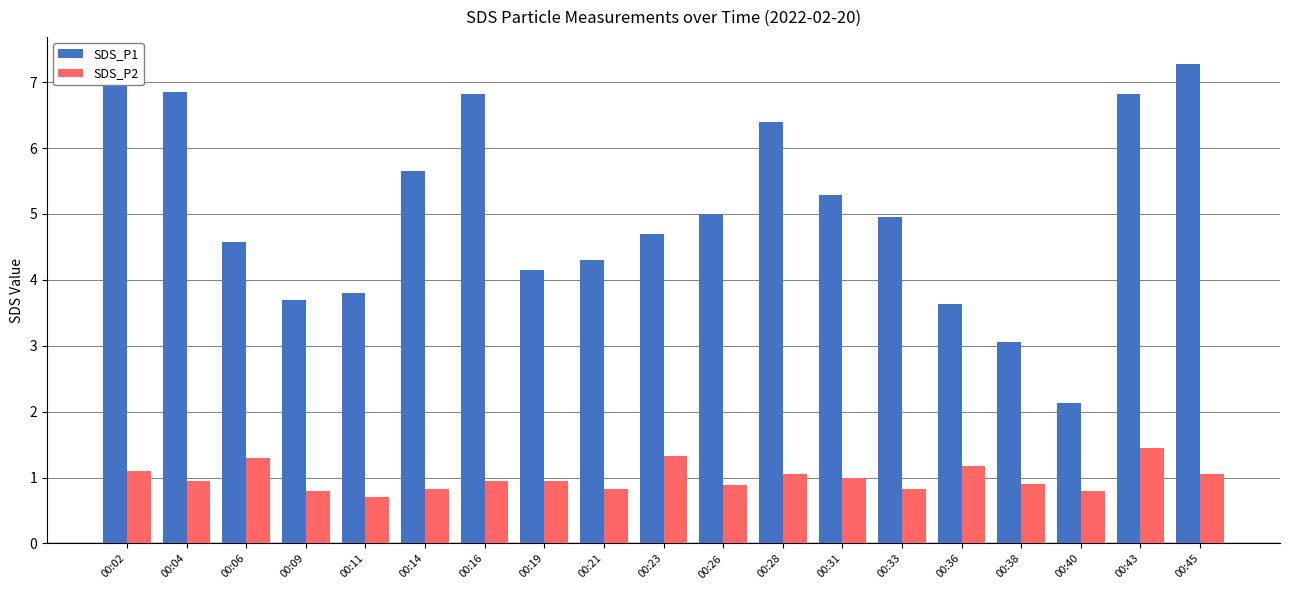

Which series changed the most between 00:02 and 00:16?

SDS_P1